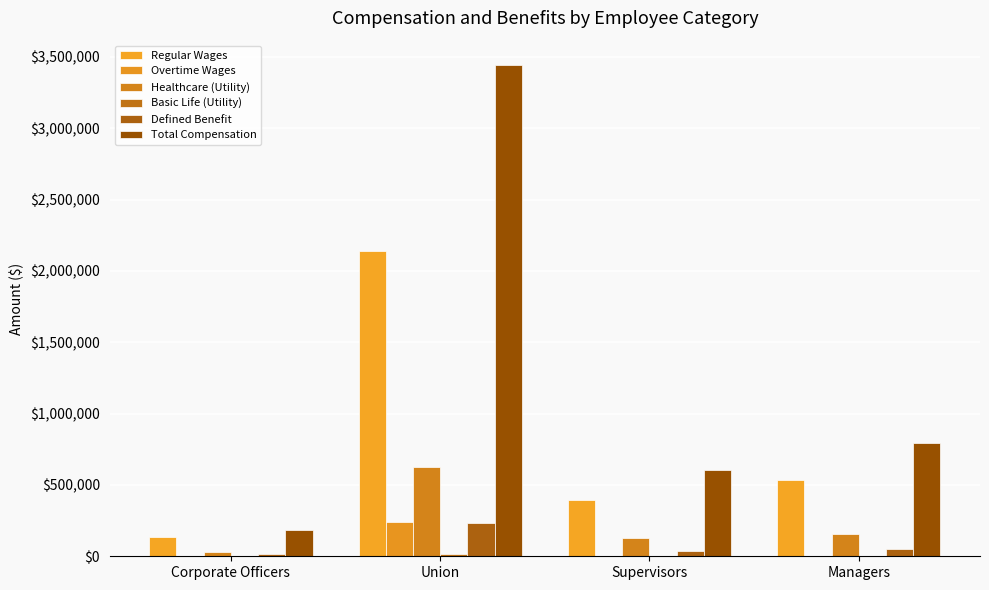

Read the Regular Wages value at Supervisors.

396889.7